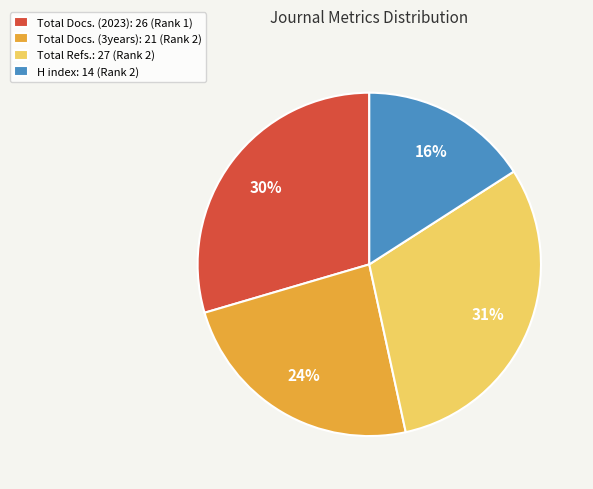

Which category has the smallest portion of the pie?

H index: 14 (Rank 2)